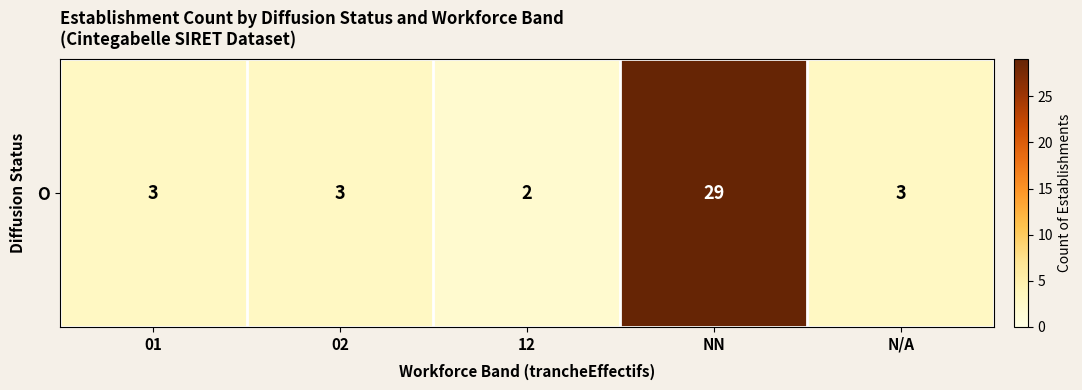

What is the ratio of the value at N/A to the value at 02?

1.0